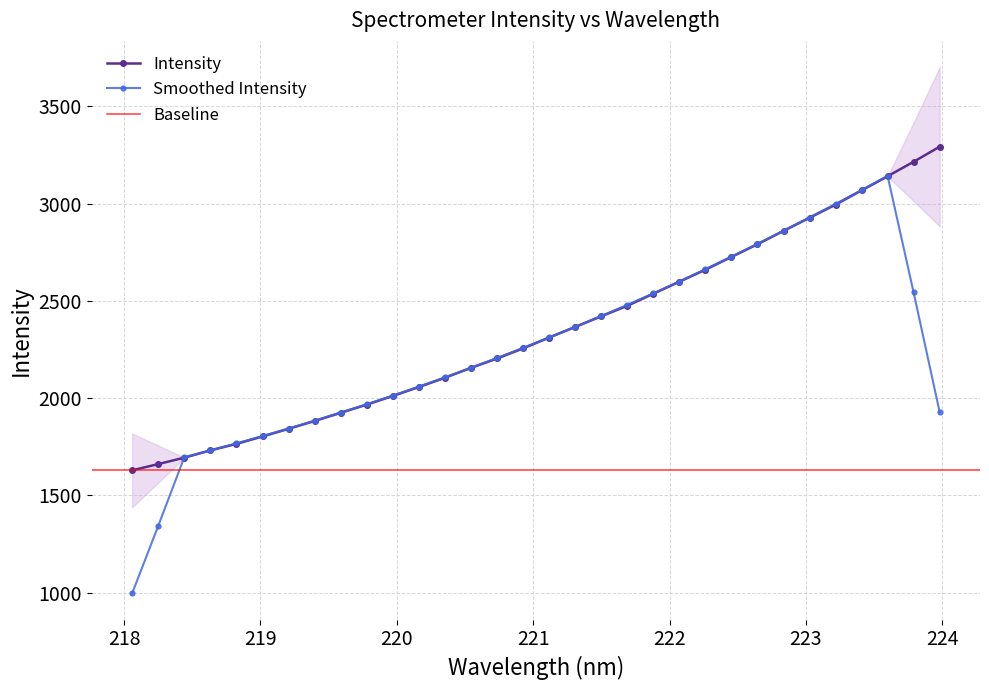

What is the difference between the values at 220.1623 and 221.6902?

417.5